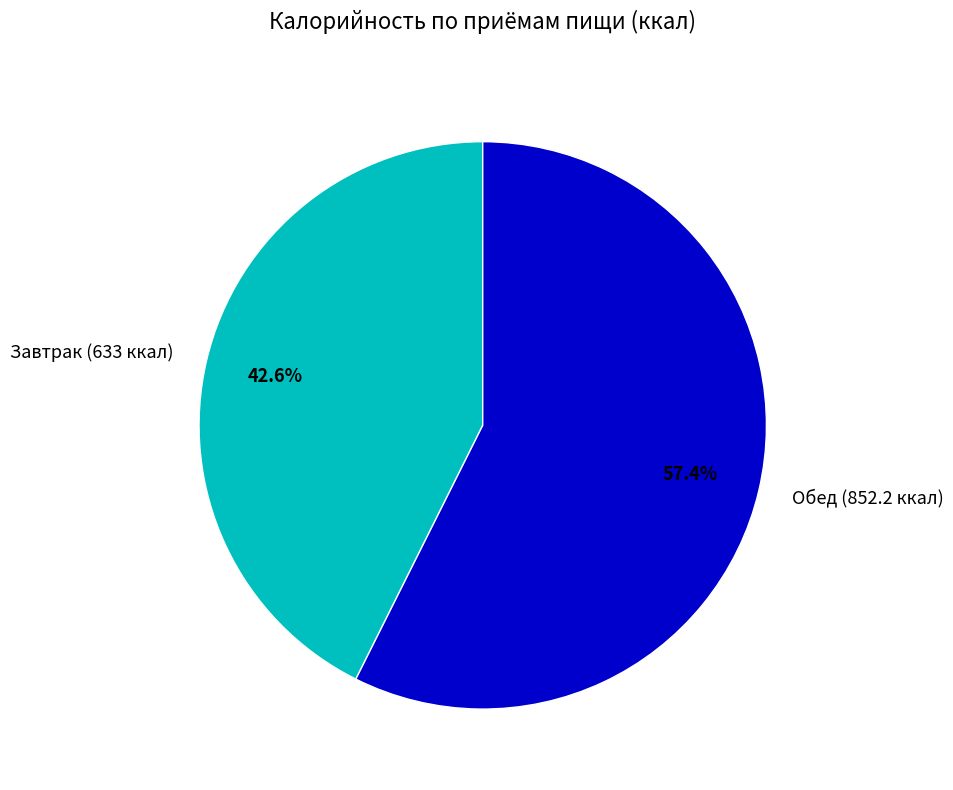

What is the largest slice in the pie chart?

Обед (852.2 ккал)